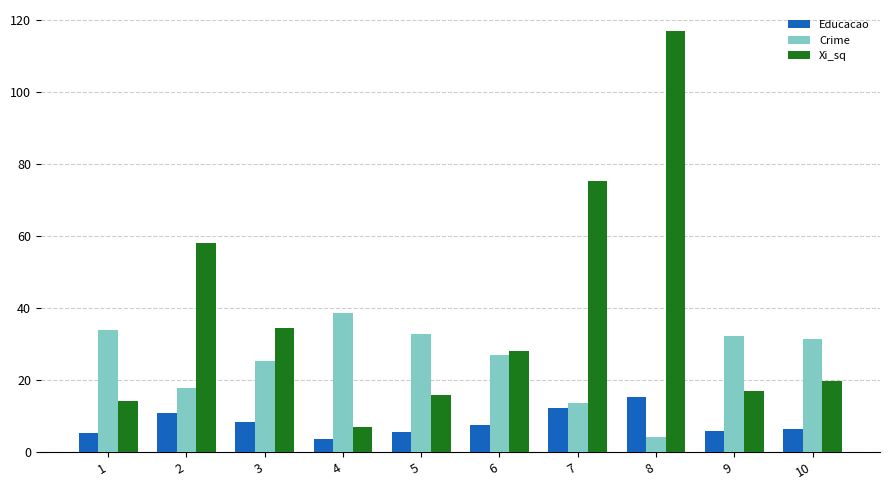

Rank the series by their maximum value, from highest to lowest.

Xi_sq, Crime, Educacao